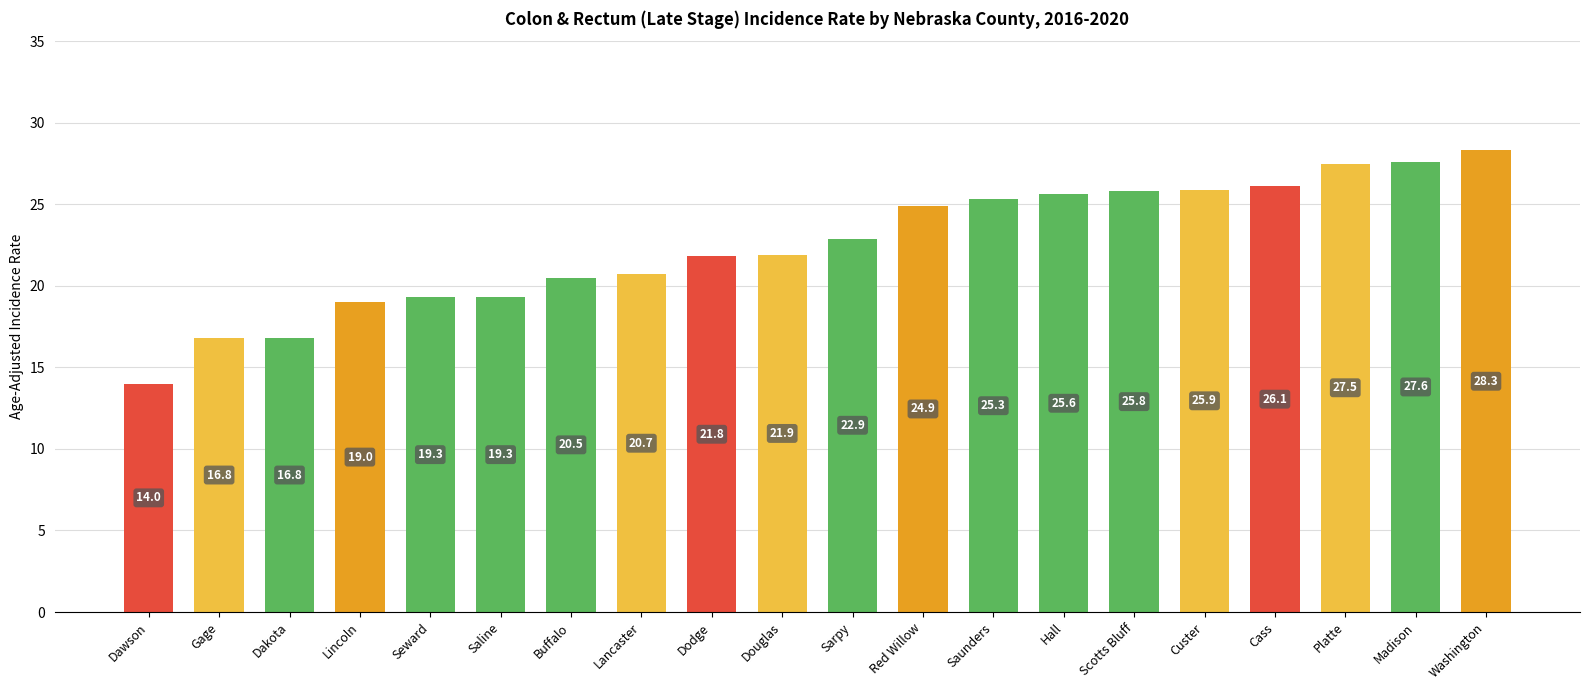

The chart shows a value of 25.9 at Custer. True or false?

True